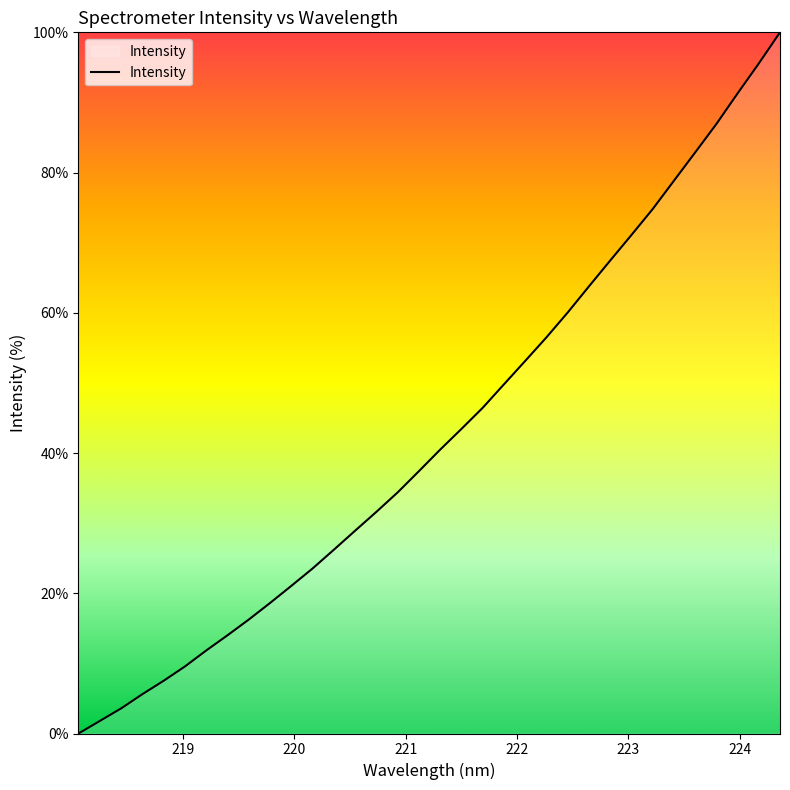

What is the difference between the maximum and minimum values?

100.0